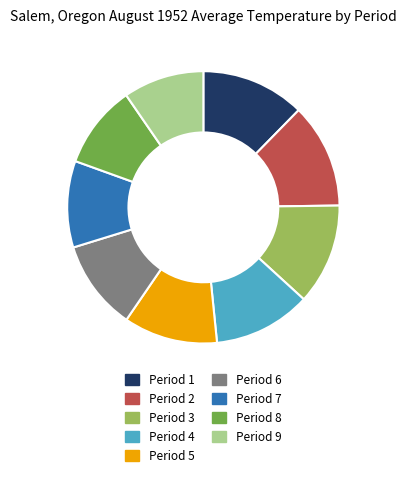

Is Period 5 the majority of the pie?

No